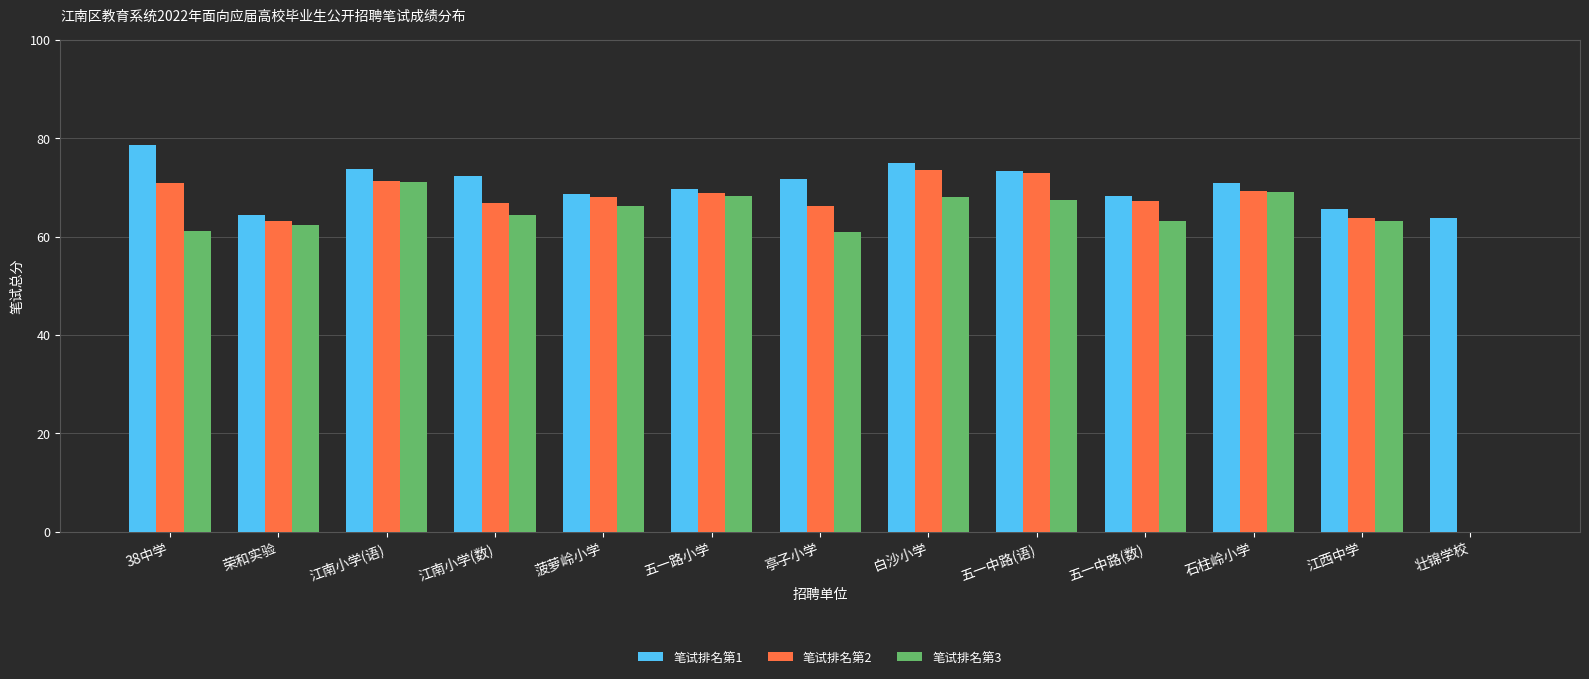

Between 江南小学(数) and 江西中学, which series saw the biggest shift?

笔试排名第1